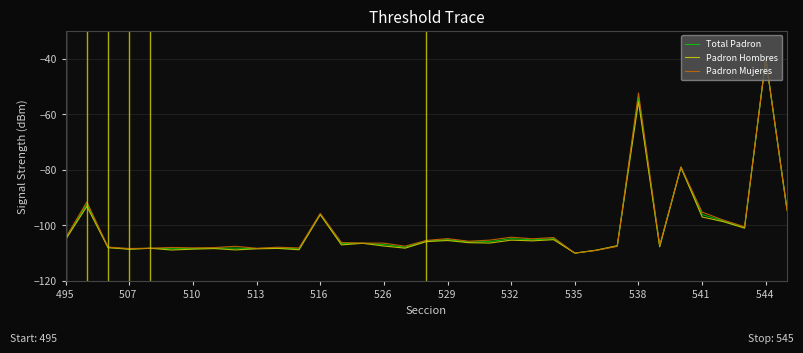

What is the minimum value shown in the chart?

-110.0